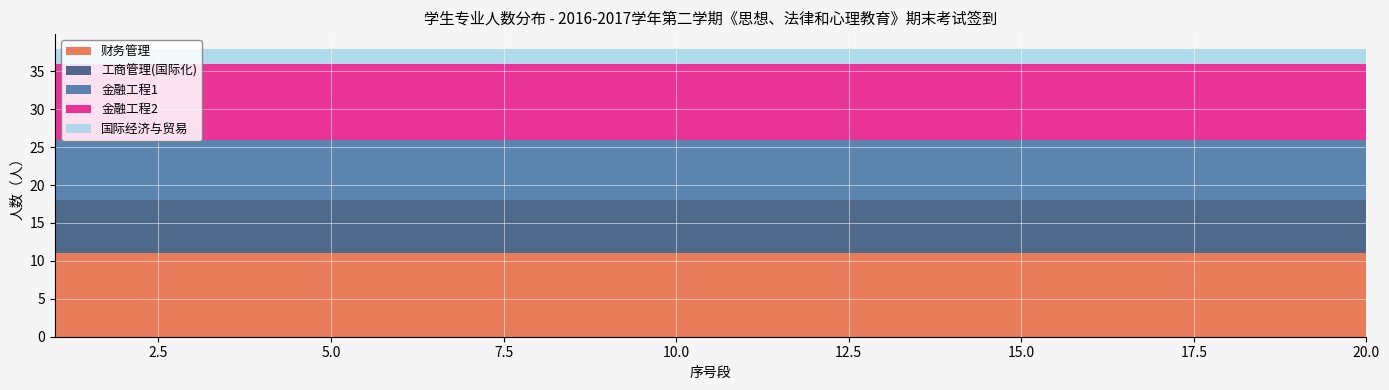

Reading right to left, extract all data points from this chart.

财务管理: 20=11	19=11	18=11	17=11	16=11	15=11	14=11	13=11	12=11	11=11	10=11	9=11	8=11	7=11	6=11	5=11	4=11	3=11	2=11	1=11
工商管理(国际化): 20=7	19=7	18=7	17=7	16=7	15=7	14=7	13=7	12=7	11=7	10=7	9=7	8=7	7=7	6=7	5=7	4=7	3=7	2=7	1=7
金融工程1: 20=8	19=8	18=8	17=8	16=8	15=8	14=8	13=8	12=8	11=8	10=8	9=8	8=8	7=8	6=8	5=8	4=8	3=8	2=8	1=8
金融工程2: 20=10	19=10	18=10	17=10	16=10	15=10	14=10	13=10	12=10	11=10	10=10	9=10	8=10	7=10	6=10	5=10	4=10	3=10	2=10	1=10
国际经济与贸易: 20=2	19=2	18=2	17=2	16=2	15=2	14=2	13=2	12=2	11=2	10=2	9=2	8=2	7=2	6=2	5=2	4=2	3=2	2=2	1=2